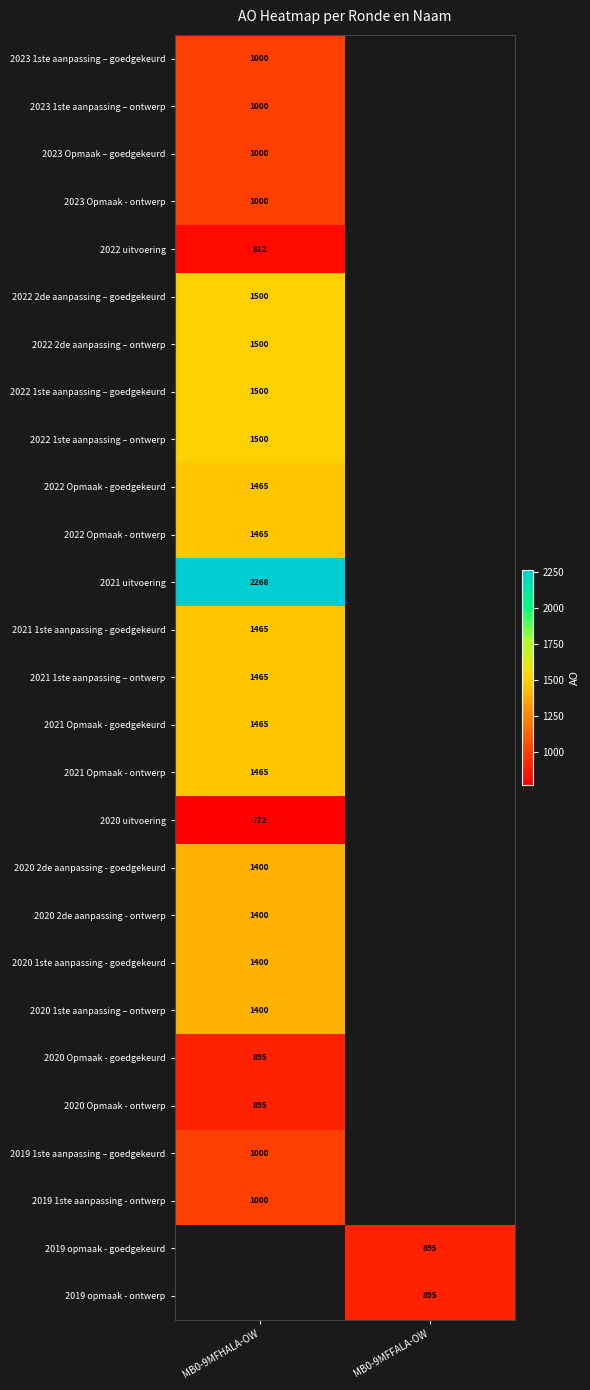

Which label corresponds to the largest value in the chart?

MB0-9MFHALA-OW